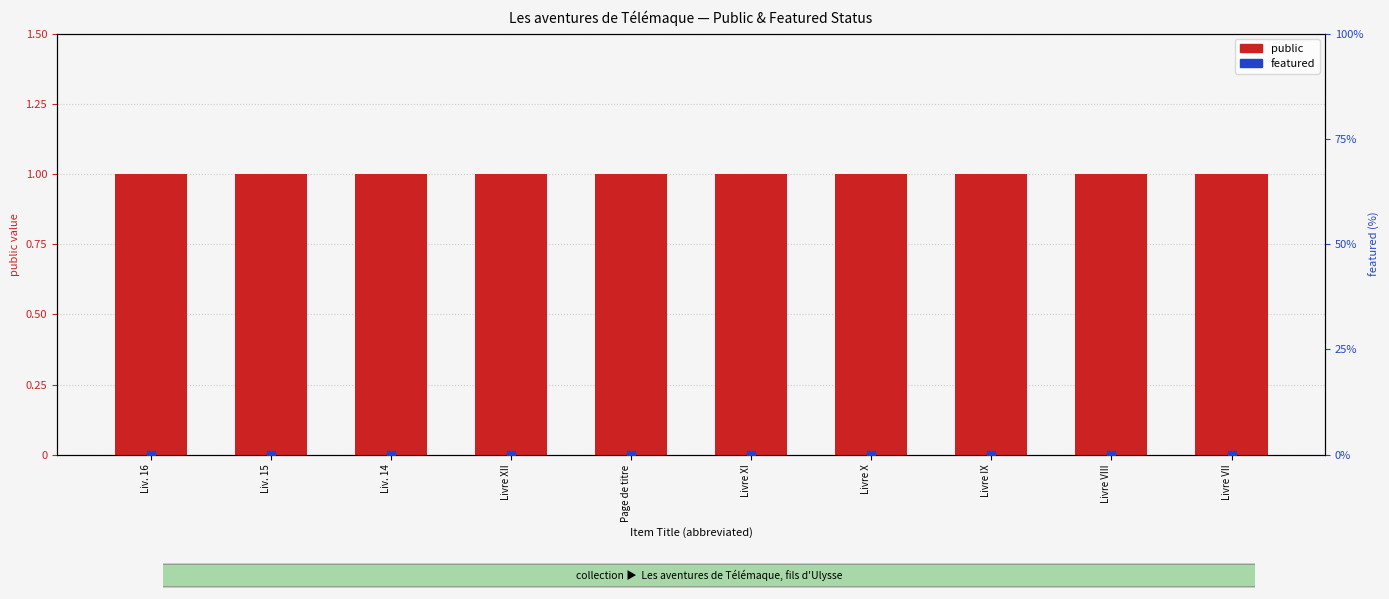

Which series reaches the maximum Y coordinate?

public